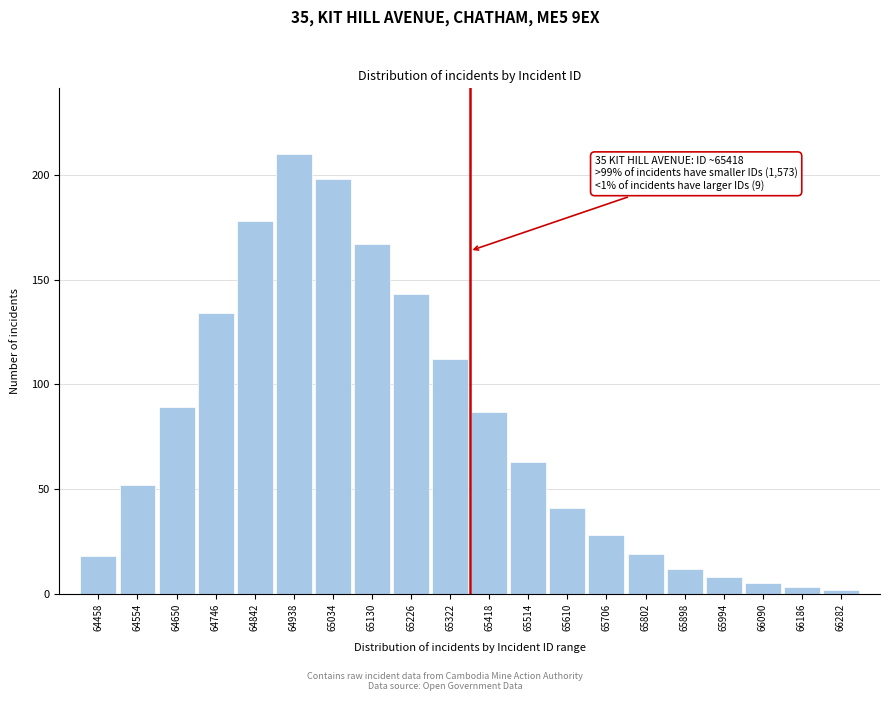

Reading left to right, list all the values displayed in this chart.

18	52	89	134	178	210	198	167	143	112	87	63	41	28	19	12	8	5	3	2